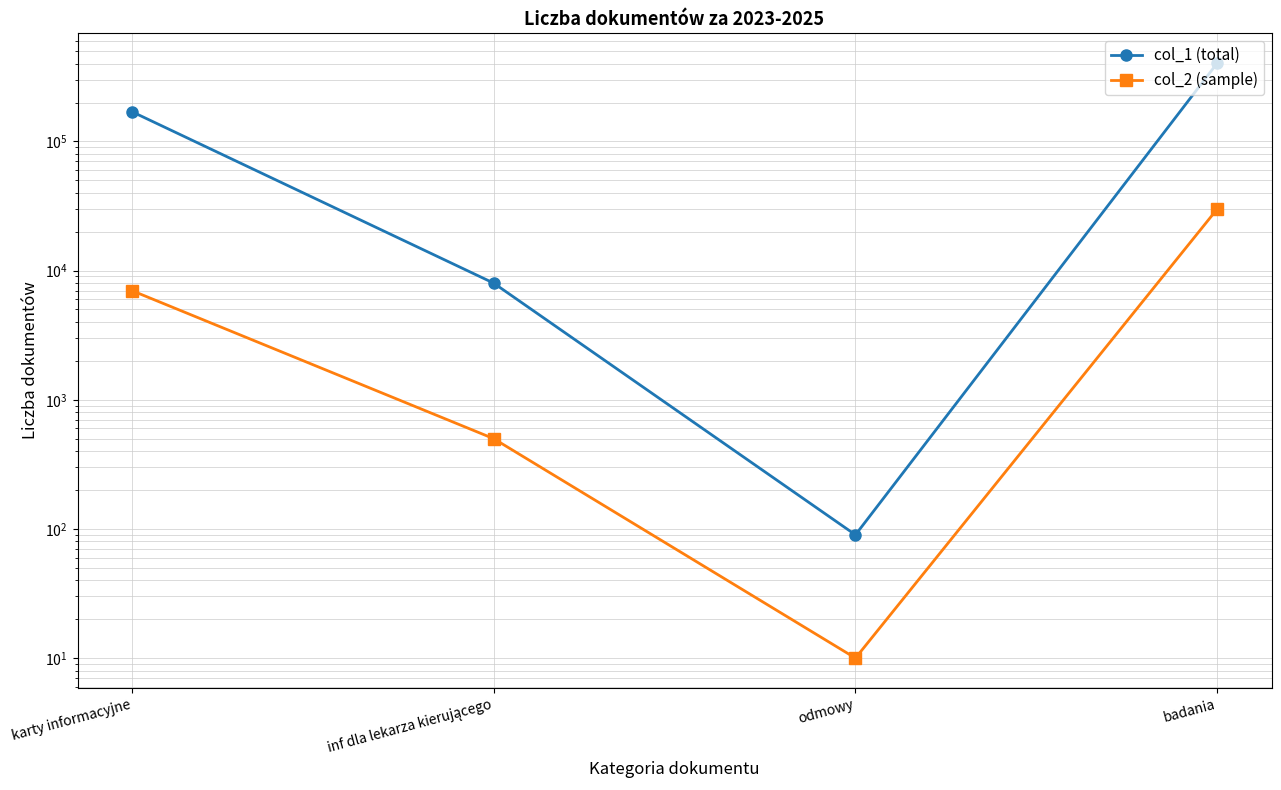

At which category is the sum across all series the highest?

badania